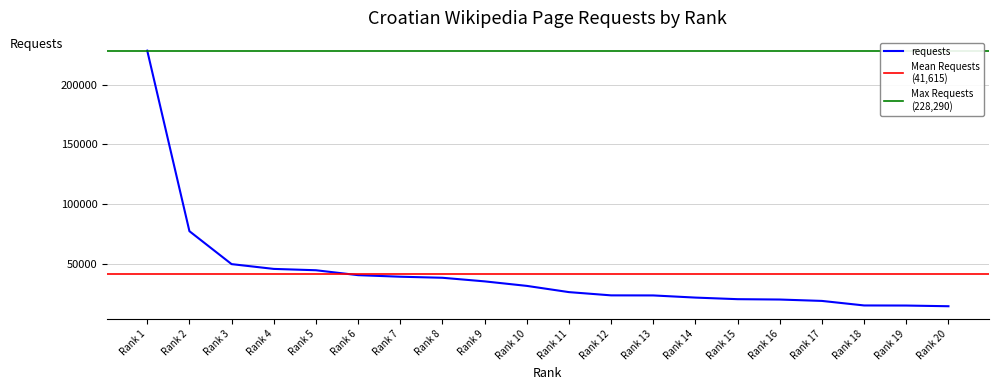

True or false: the data has more than 1 interior local peaks.

False